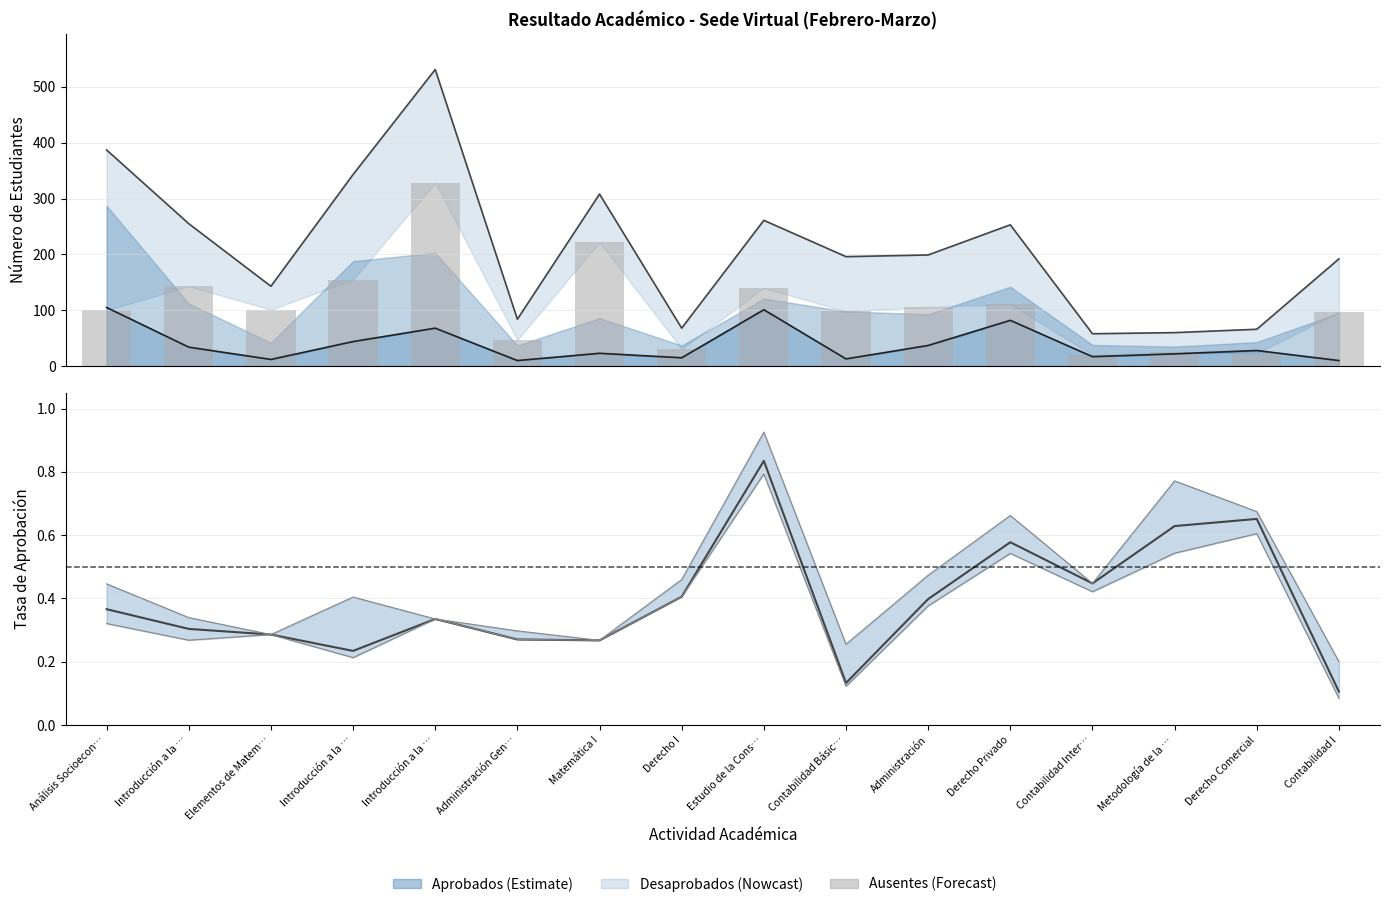

Rank the series by their maximum value, from lowest to highest.

Tasa Aprobación, Total Aprobados, Ausentes (bar), Total Inscriptos